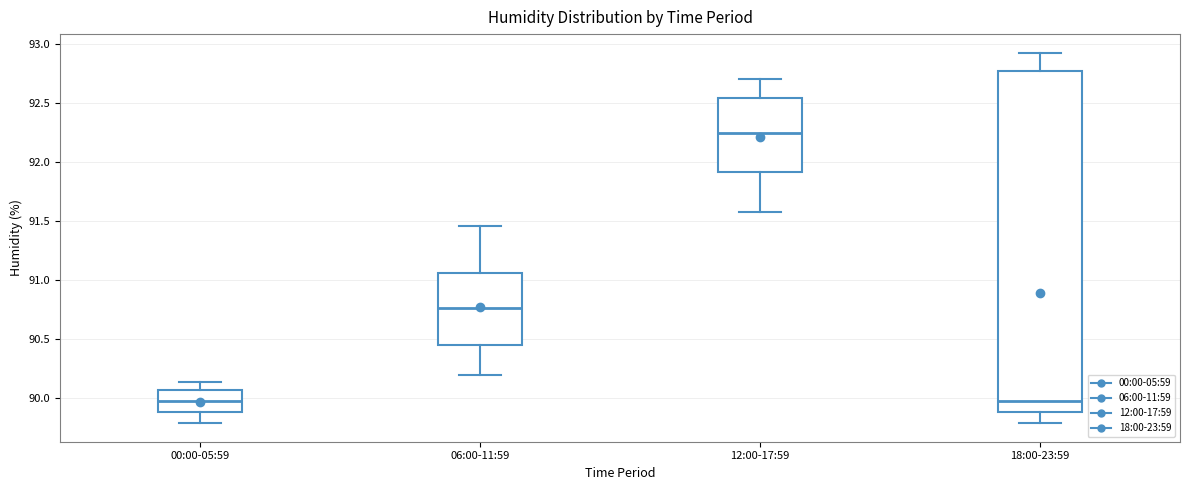

Where does the median line of the box for 06:00-11:59 sit on the y-axis? The values are not printed on the chart, so give them approximately, as read against the axis.

90.75